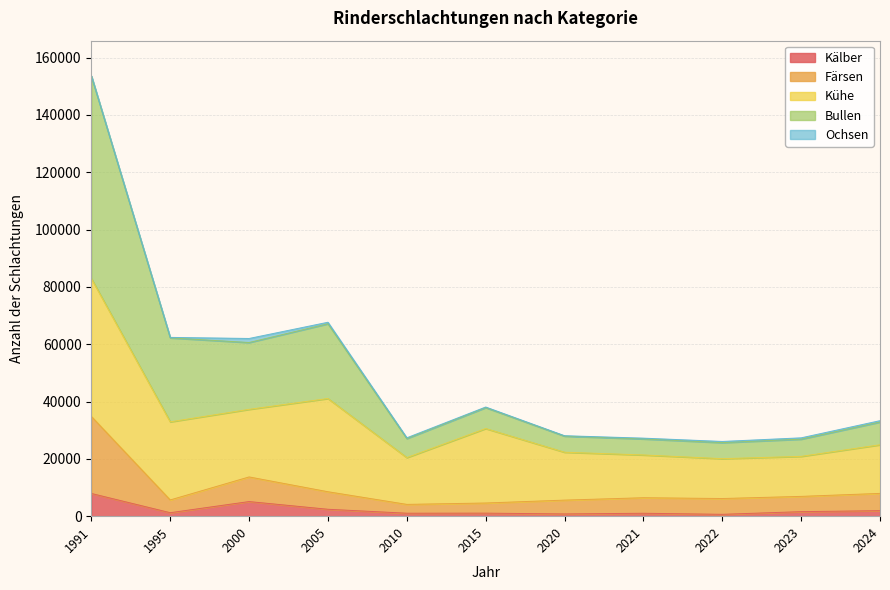

Which series changed the most between 1991 and 2024?

Bullen